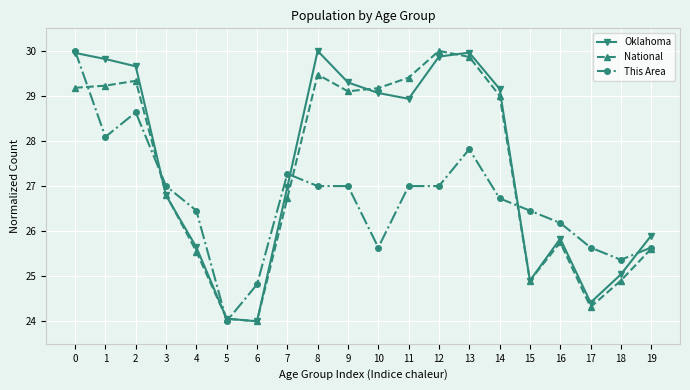

What are all the series names shown in the legend?

Oklahoma, National, This Area